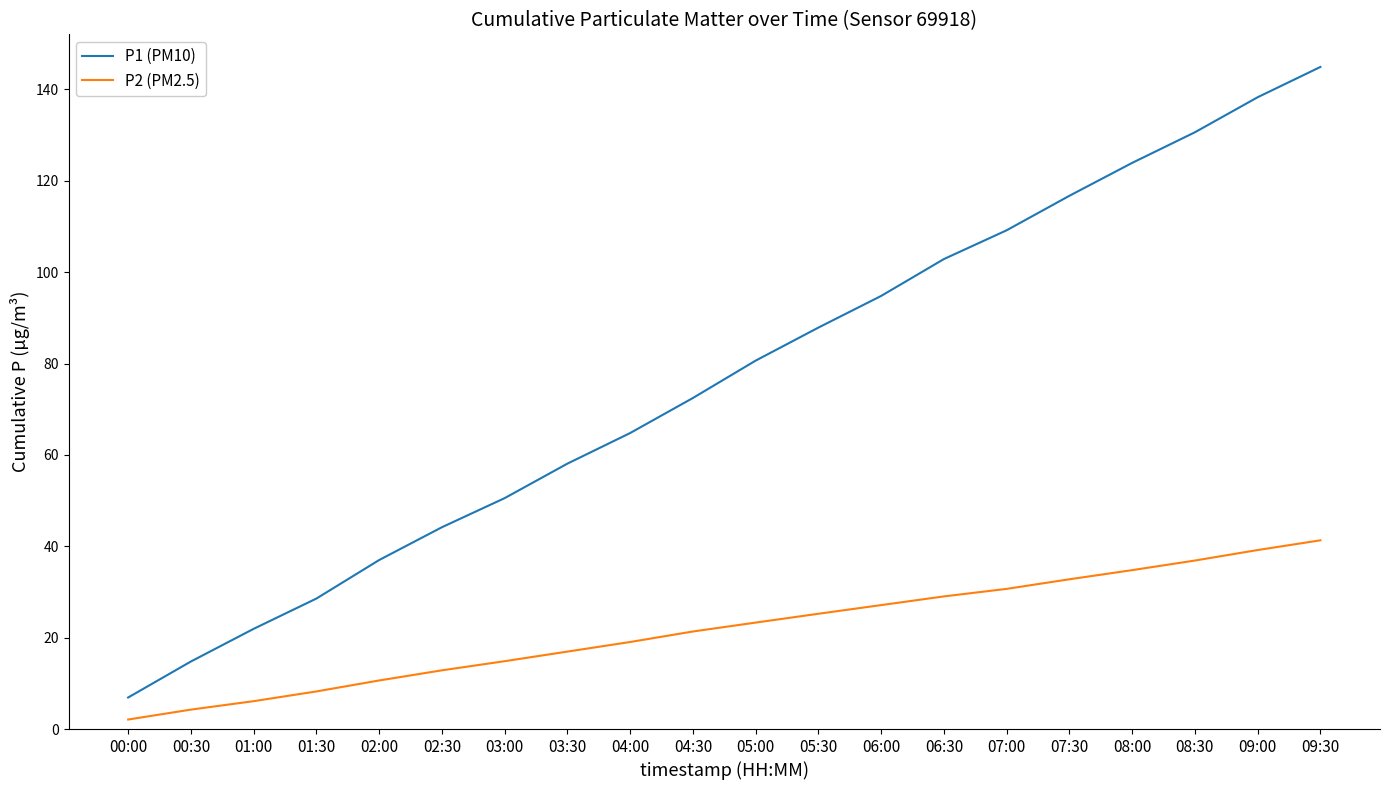

At 00:30, list the series in order from smallest to largest.

P2 (PM2.5), P1 (PM10)